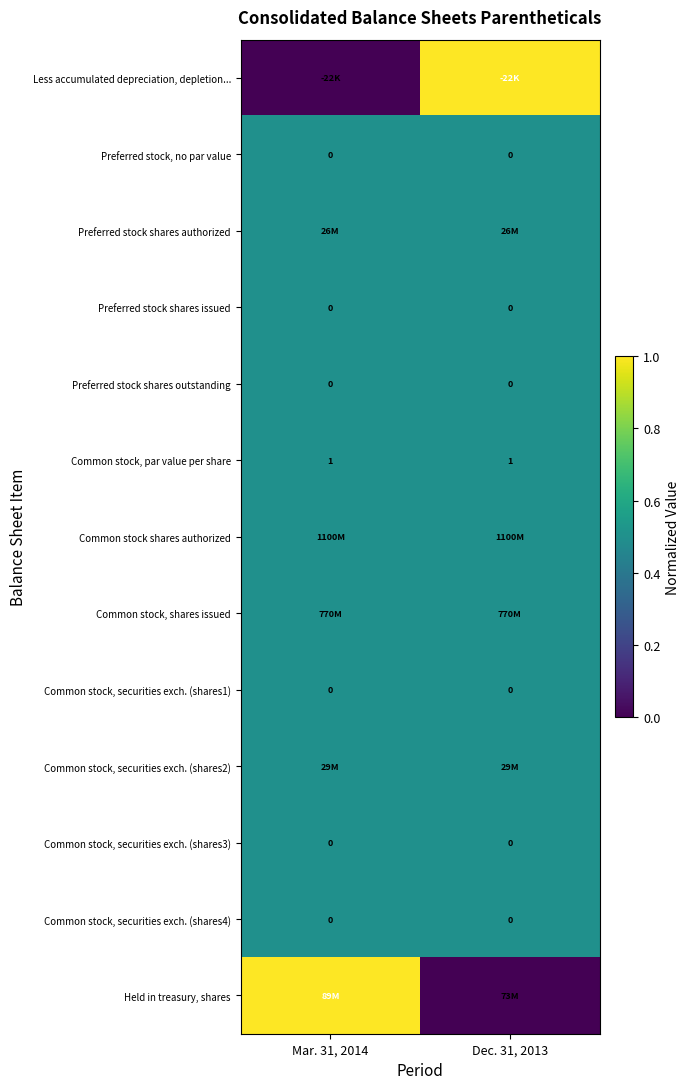

Is it true that Common stock, par value per share equals 0.4 at Dec. 31, 2013?

False